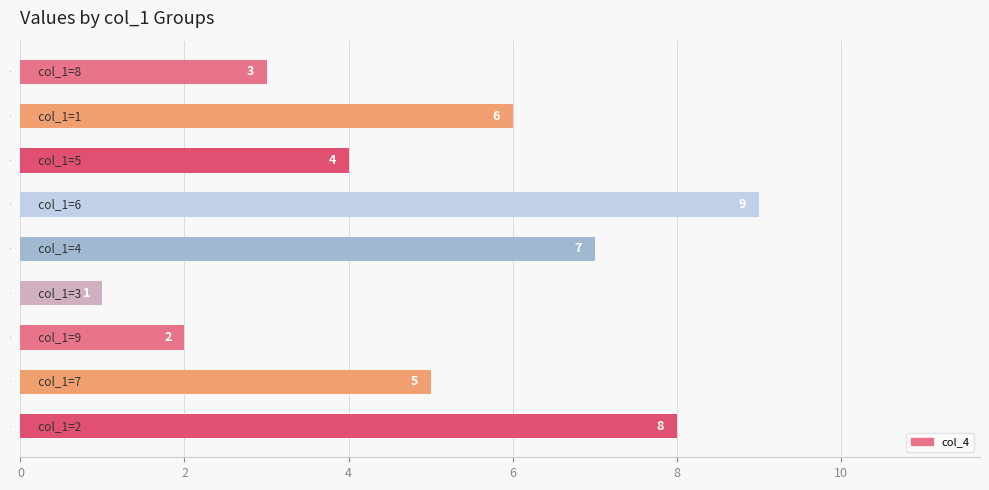

At which label is the value closest to 5?

7